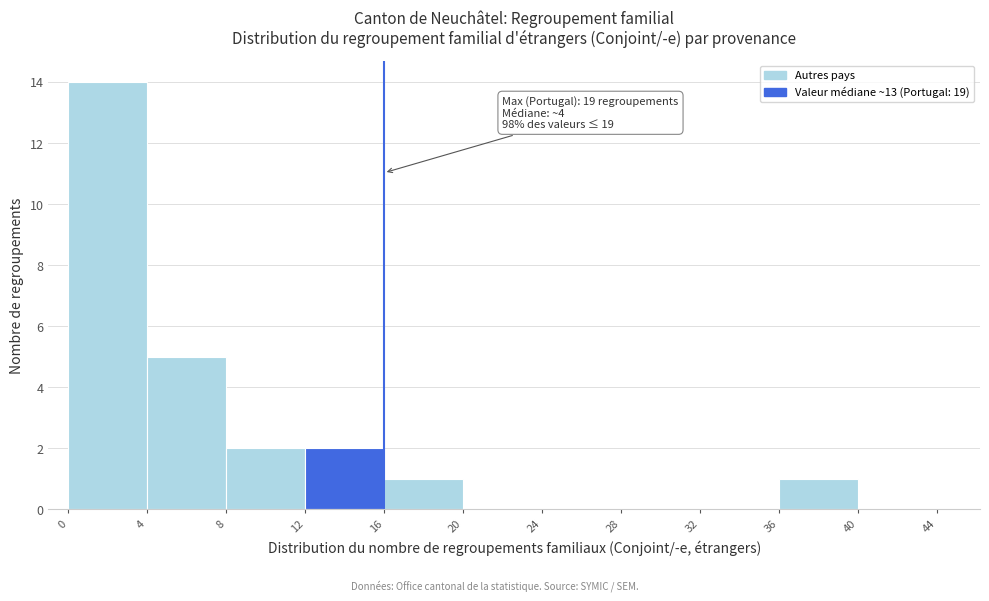

Which range on the x-axis has the tallest bar?

0 to 4